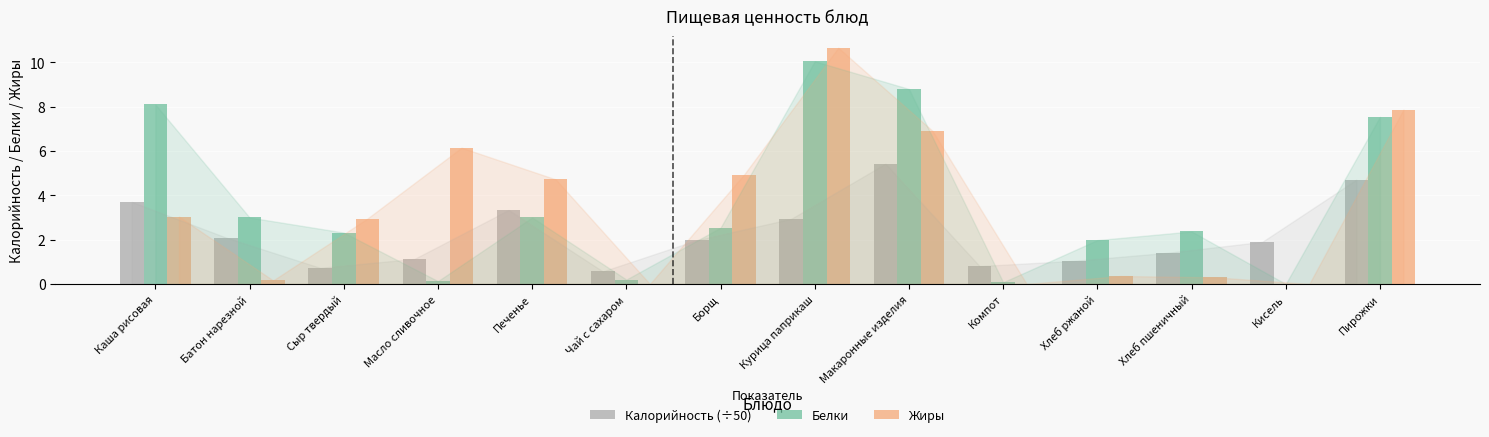

The Жиры series shows 4.7 at Печенье. True or false?

True